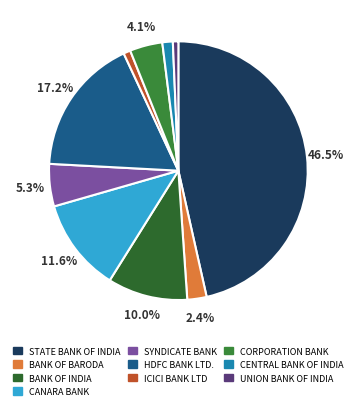

Which category has the biggest portion of the pie?

STATE BANK OF INDIA